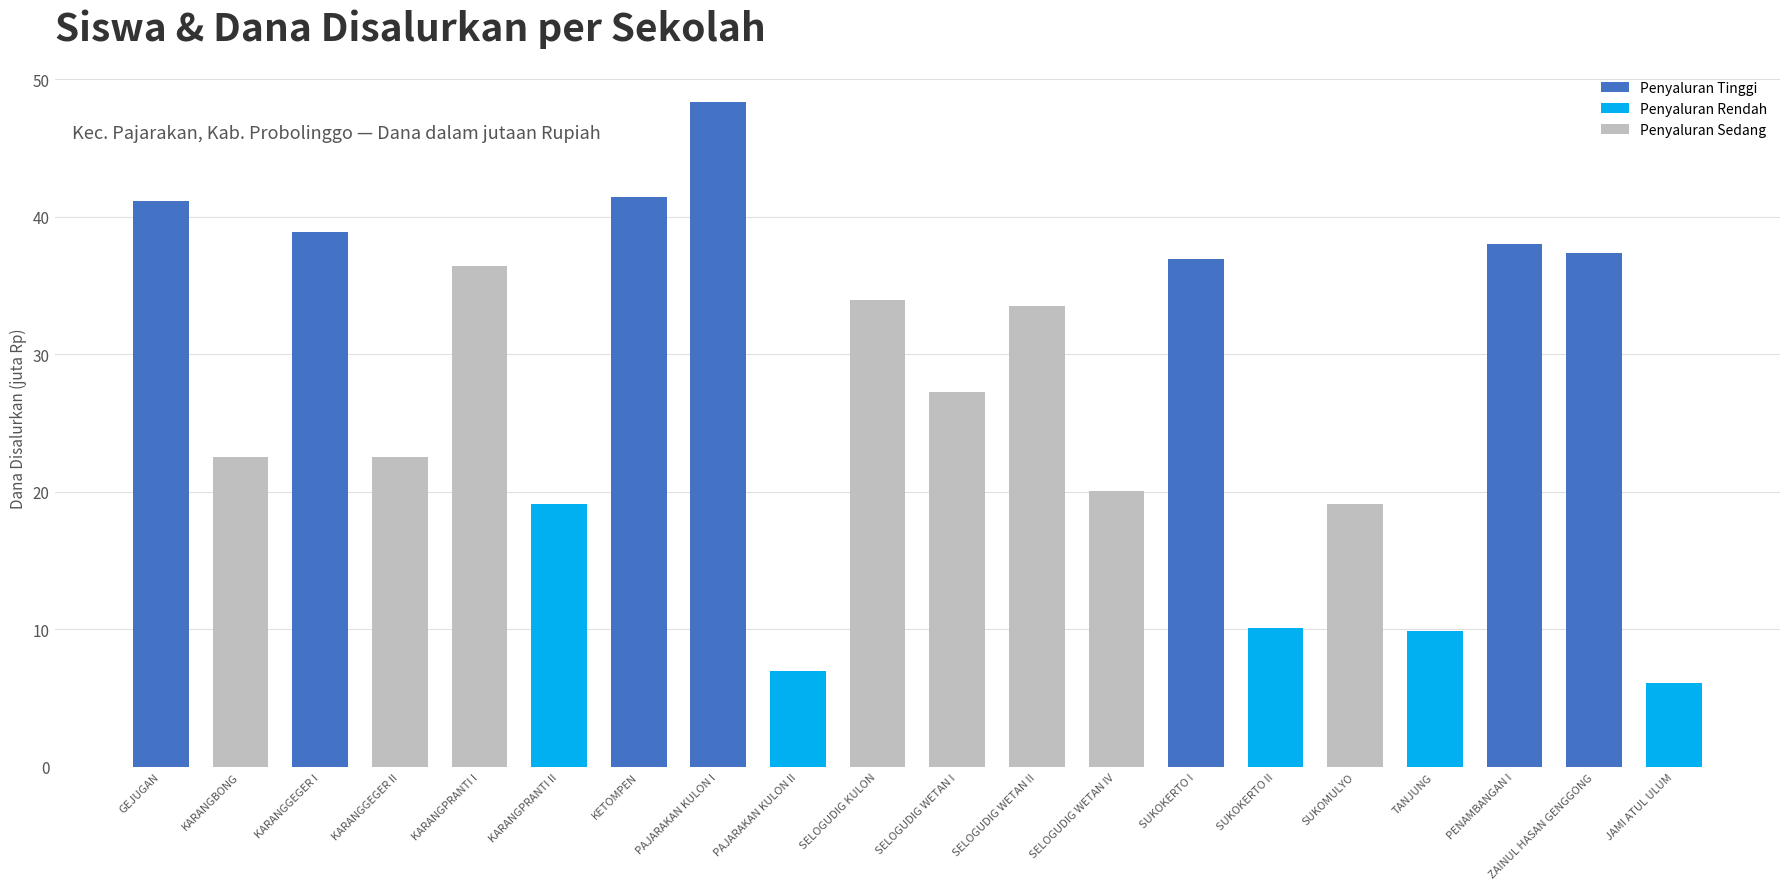

What value does the data have at JAMI ATUL ULUM?

6.1